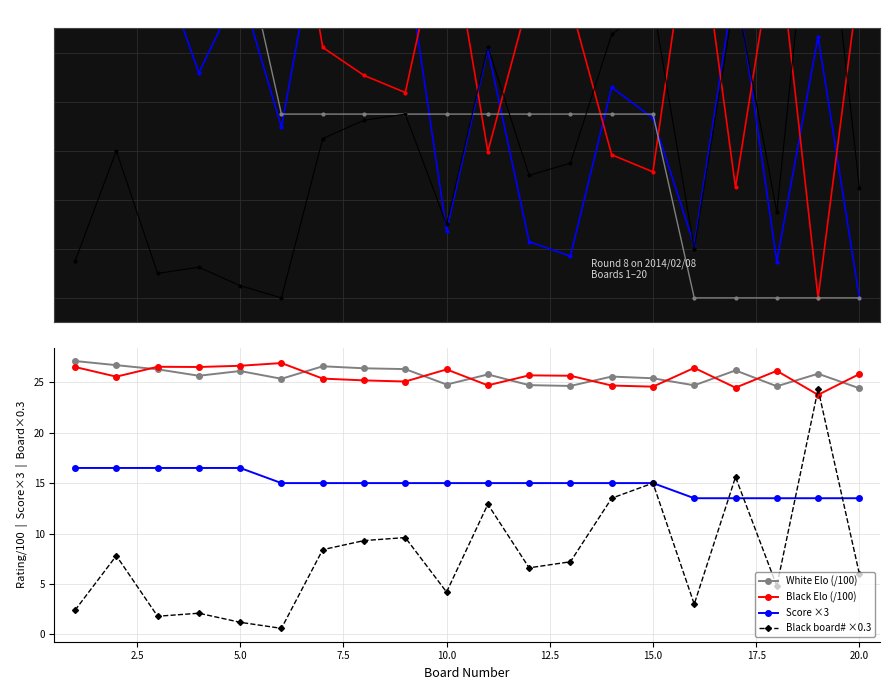

True or false: Black Elo (/100) has a value of 14.2 at 15.0.

False